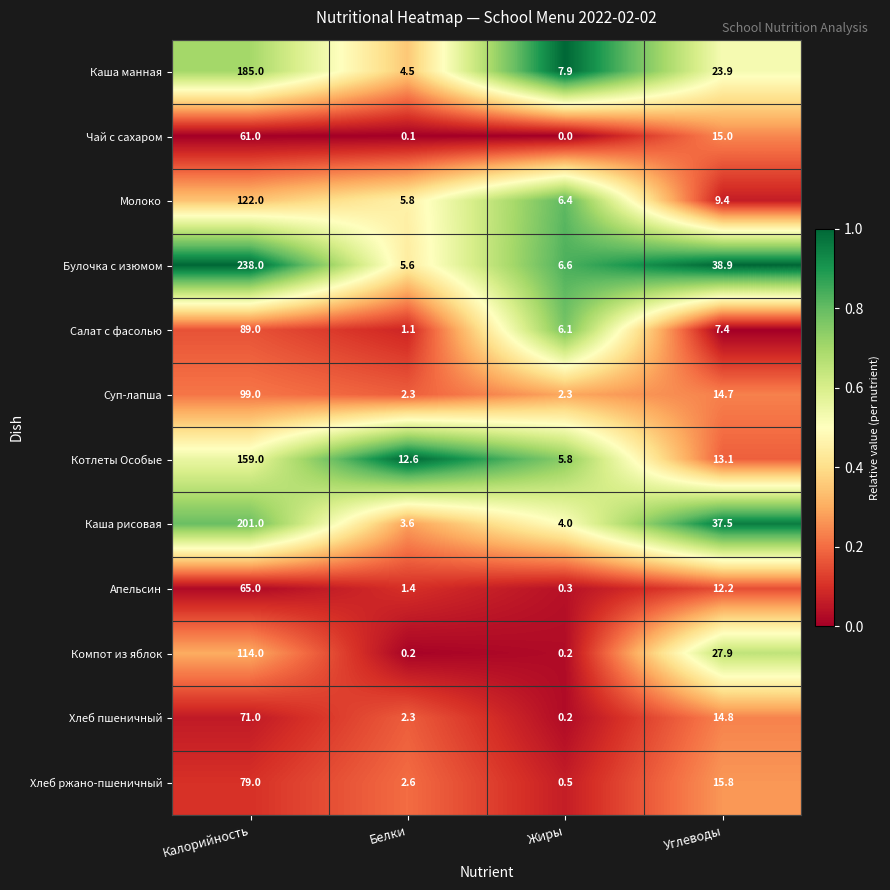

What is the difference between the Салат с фасолью values at Белки and Калорийность?

87.9